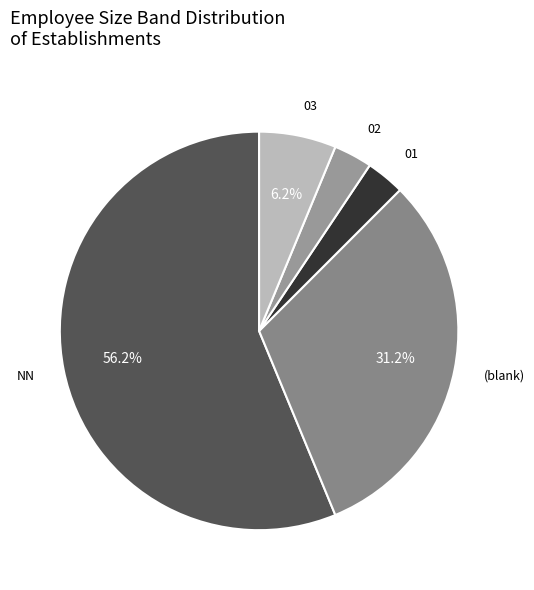

Which category has the biggest portion of the pie?

NN